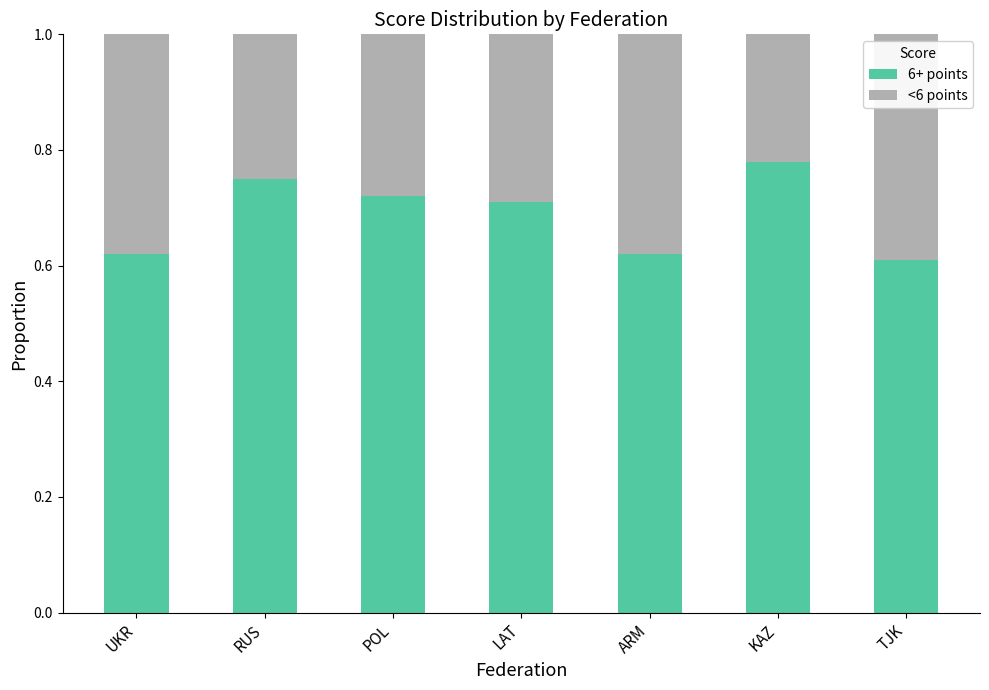

What is the total value across all series at LAT?

1.0